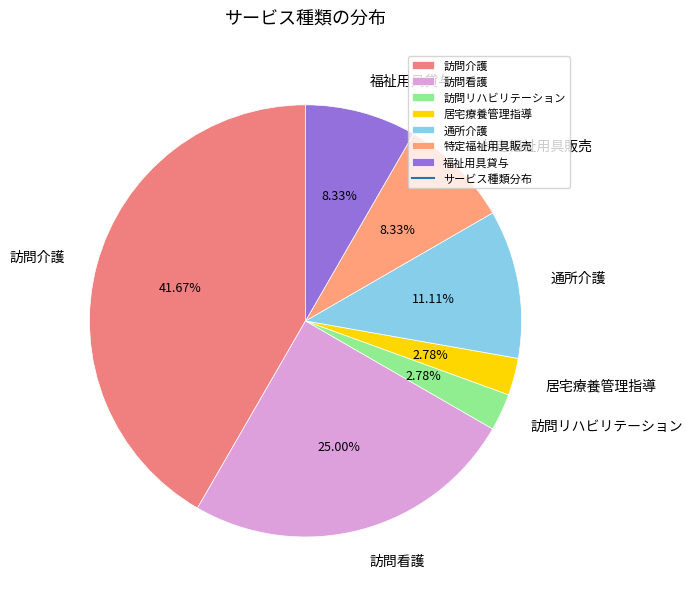

What is the largest slice in the pie chart?

訪問介護